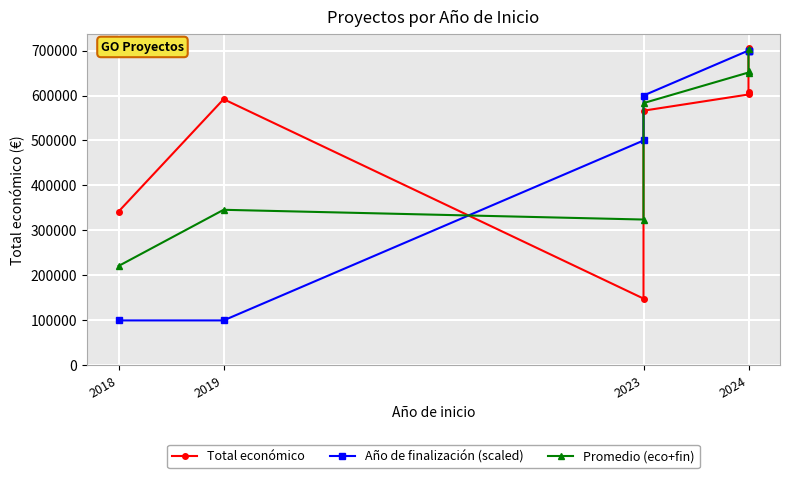

What are all the series names shown in the legend?

Total económico, Año de finalización (scaled), Promedio (eco+fin)